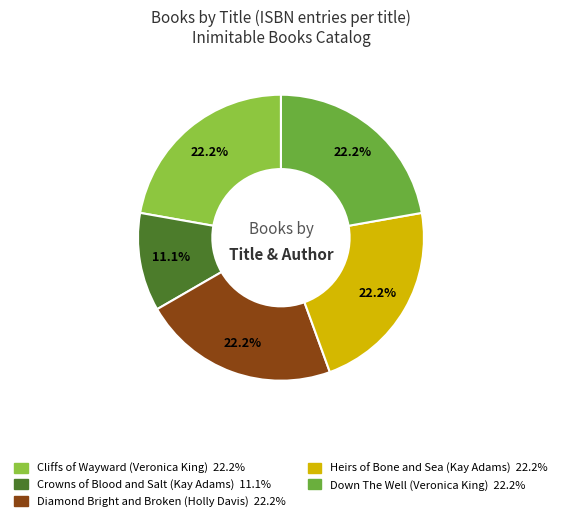

Count the number of slices in the pie.

5